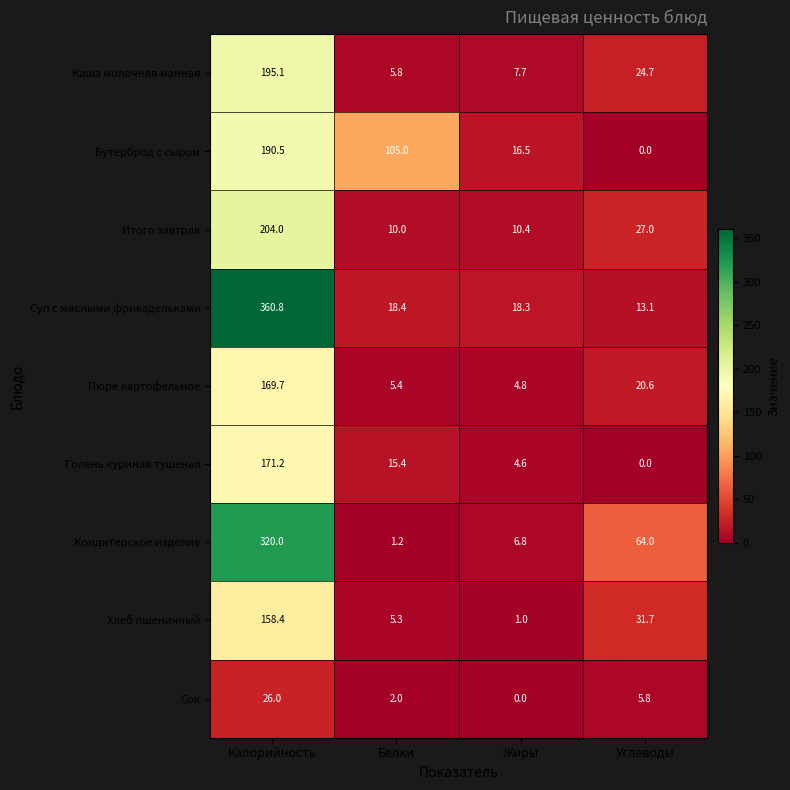

What is the difference between the Каша молочная манная values at Калорийность and Углеводы?

170.4